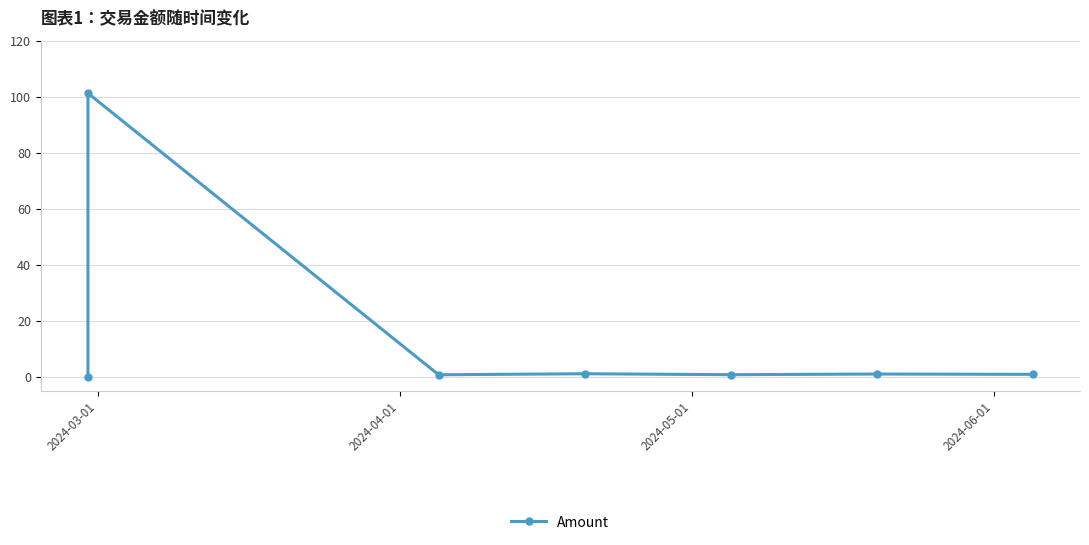

True or false: the data shows 1.6 at 2024-06-01.

False